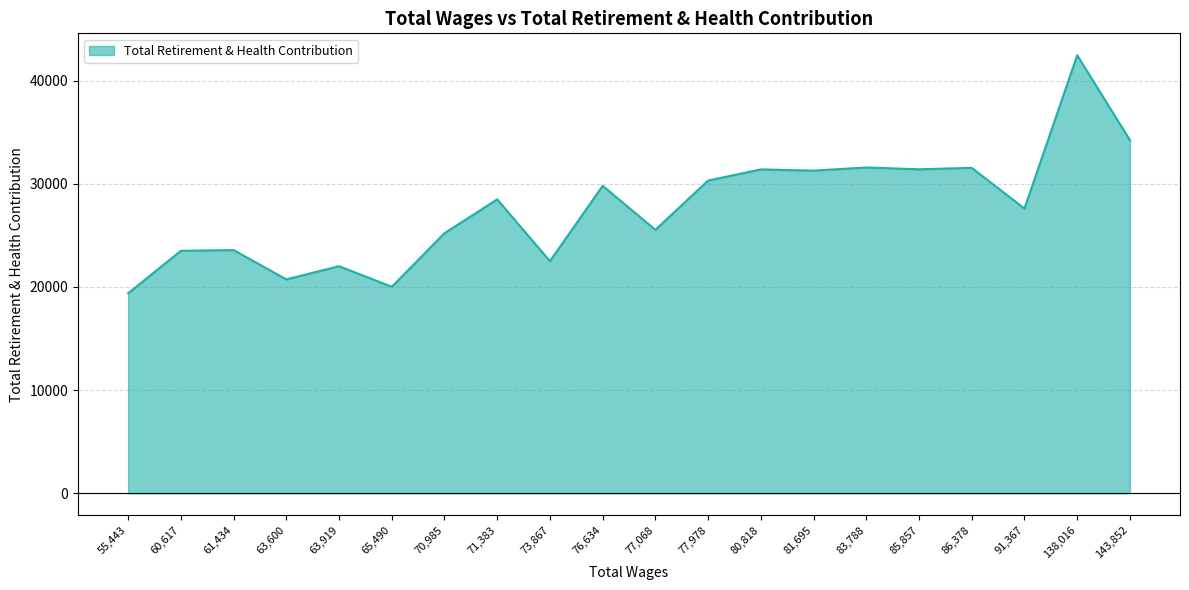

Is it true that the value at 77,978 is 44238?

False